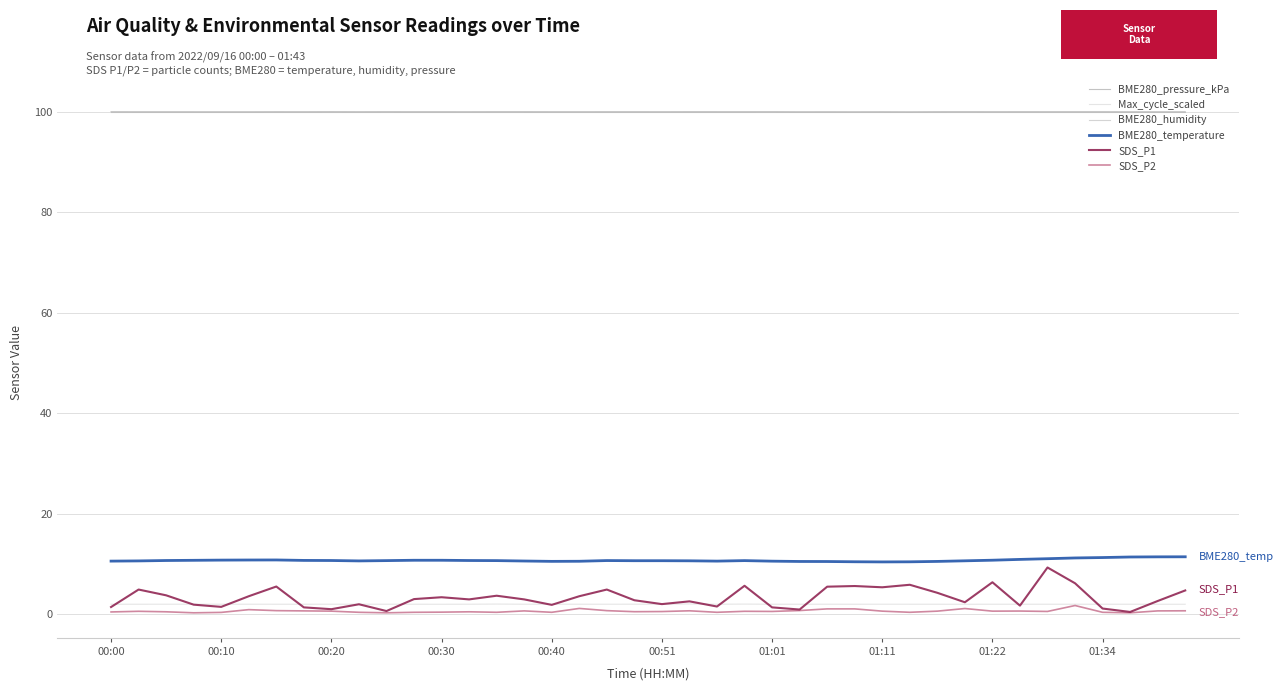

What is the greatest value displayed?

100.1